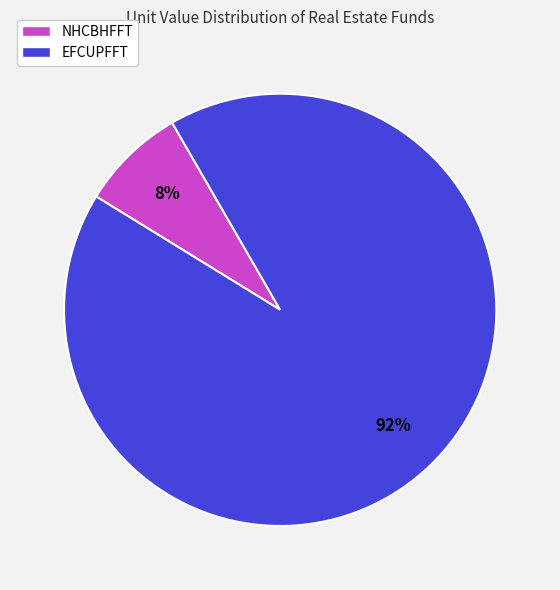

The NHCBHFFT slice represents 1% of the pie. True or false?

False